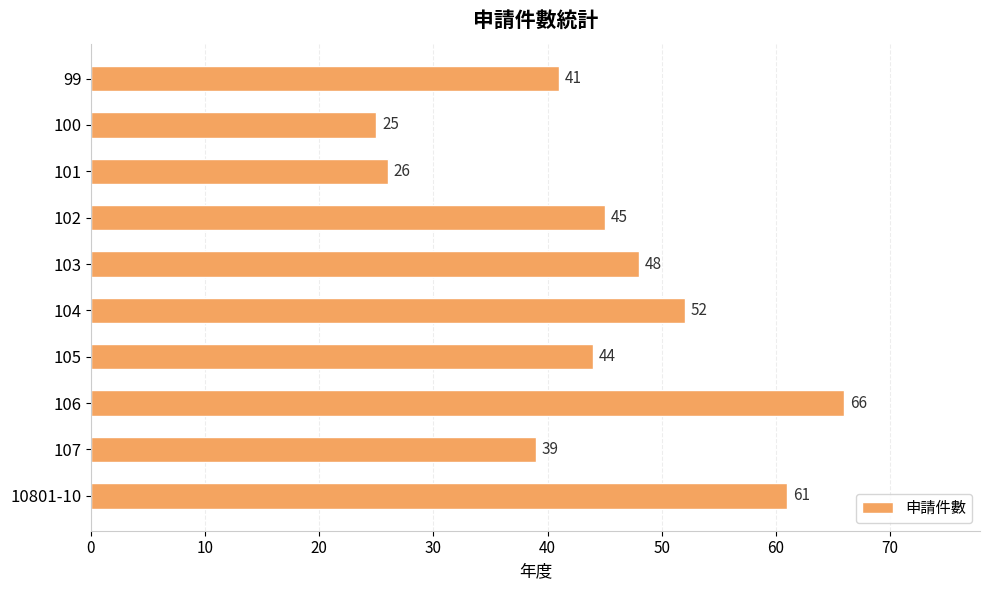

How many series are shown in this chart?

1